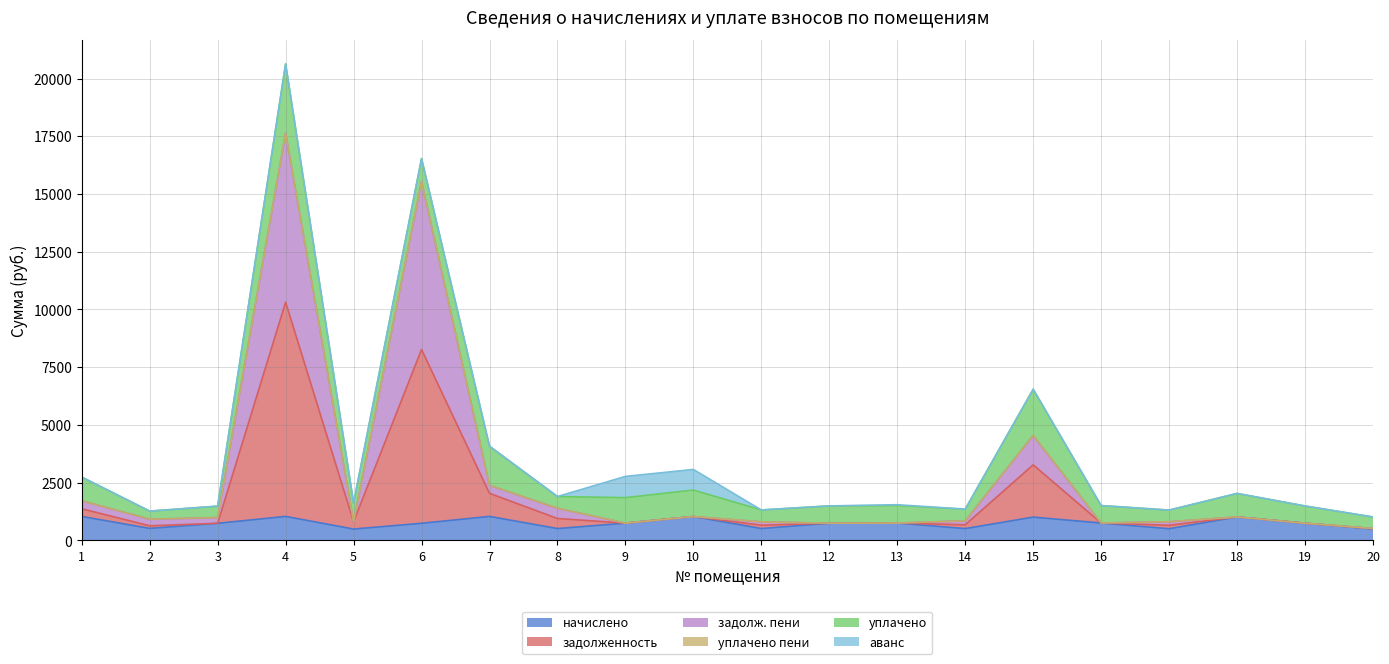

What is the maximum value for начислено?

1040.7